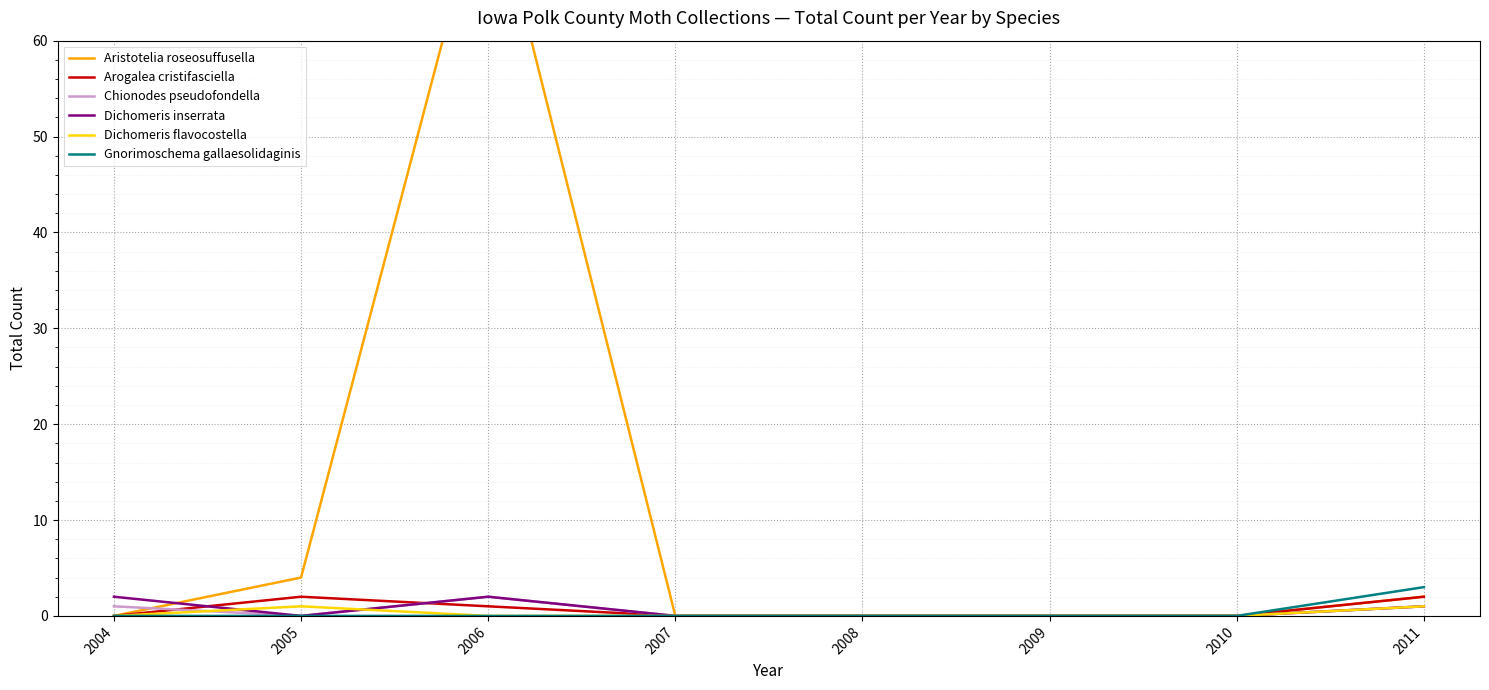

Which series has the widest spread of values?

Aristotelia roseosuffusella